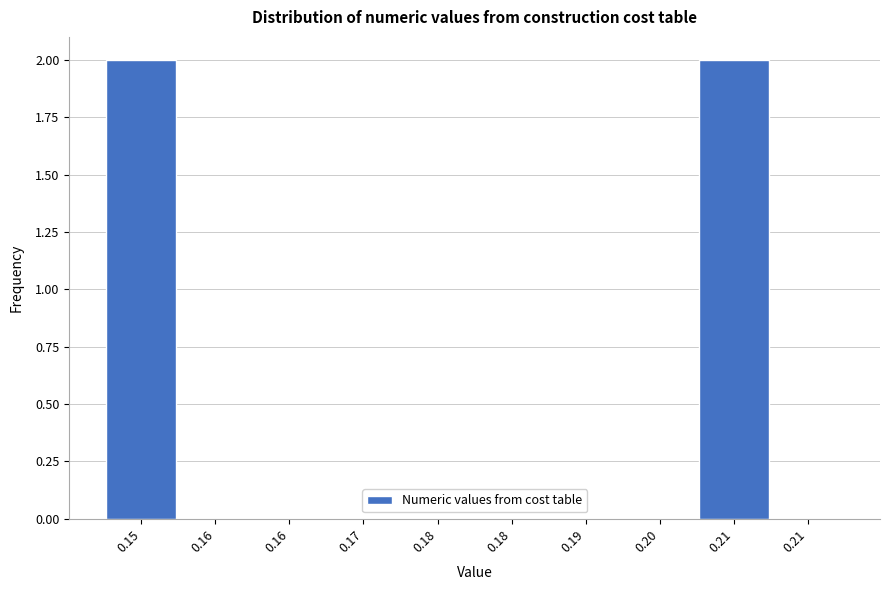

Are the bars horizontal?

No